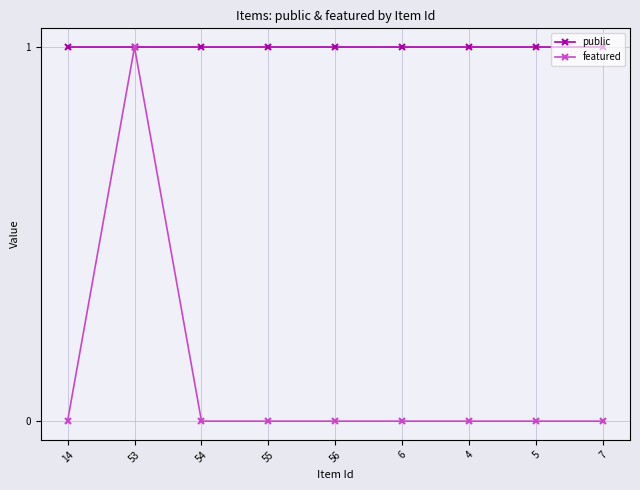

Read the public value at 5.

1